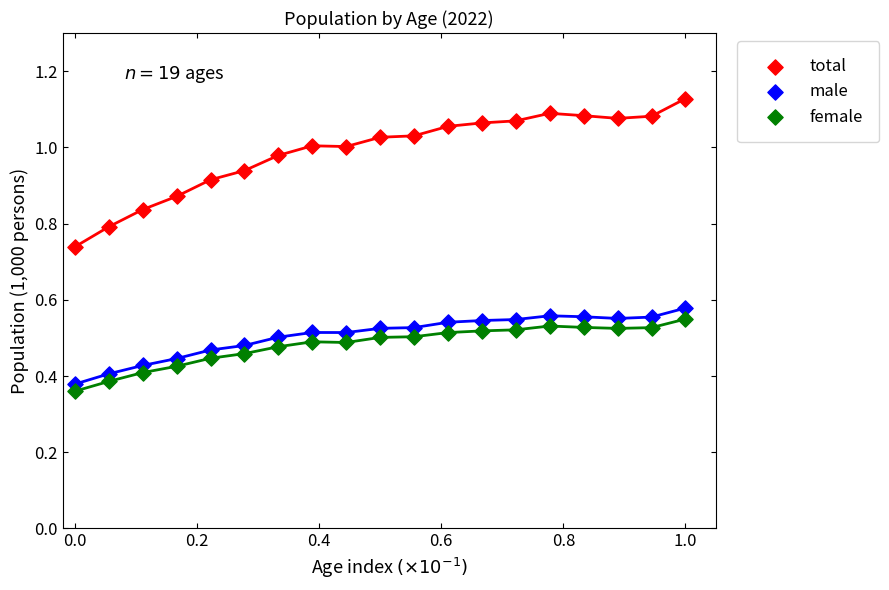

Which series reaches the maximum Y coordinate?

total